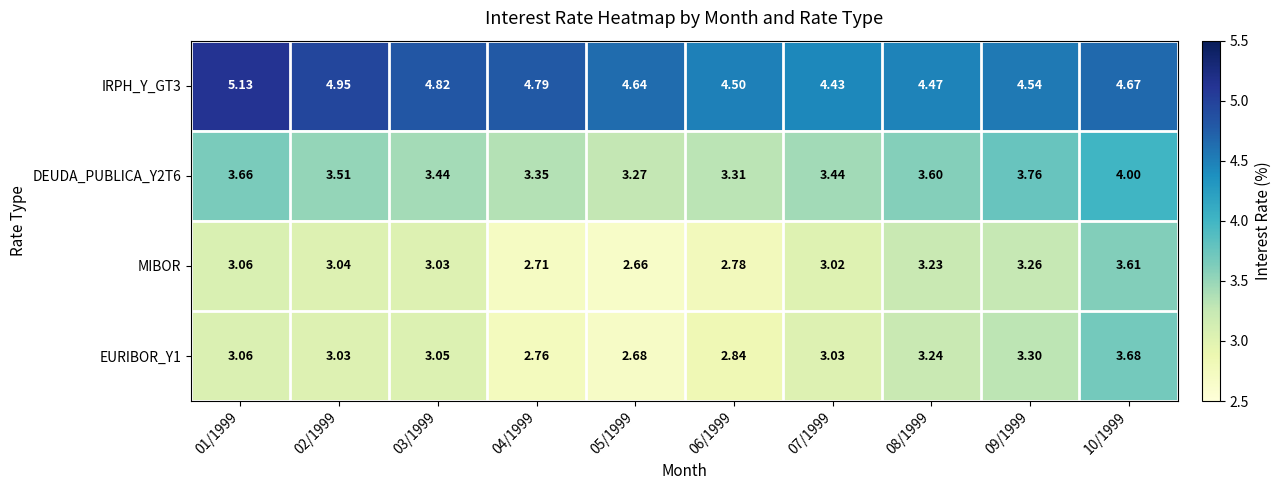

Which series has the largest total across all categories?

IRPH_Y_GT3